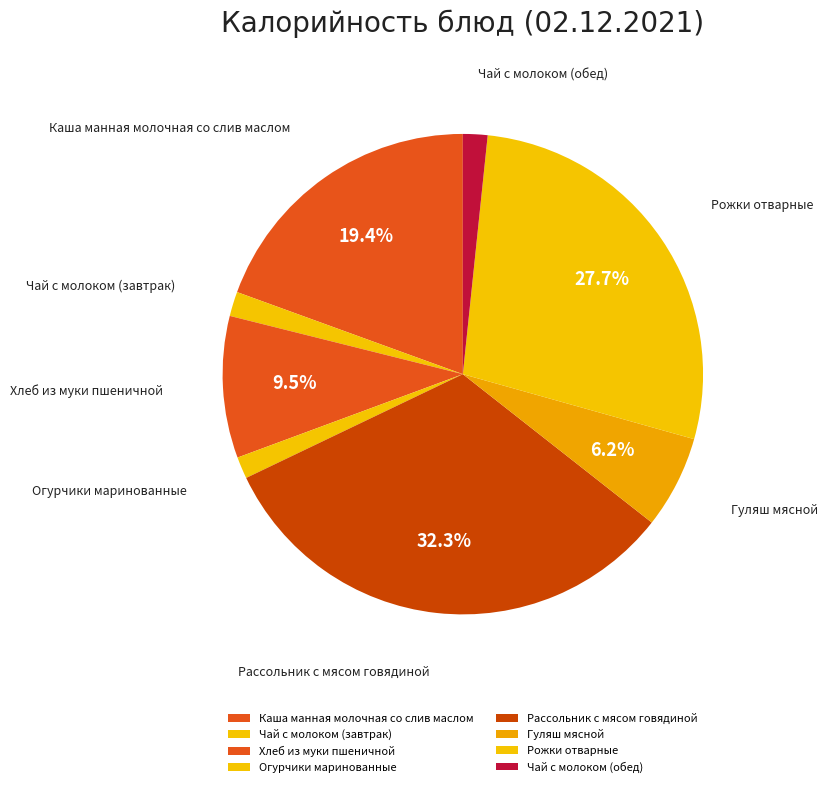

How many slices are in this pie chart?

8